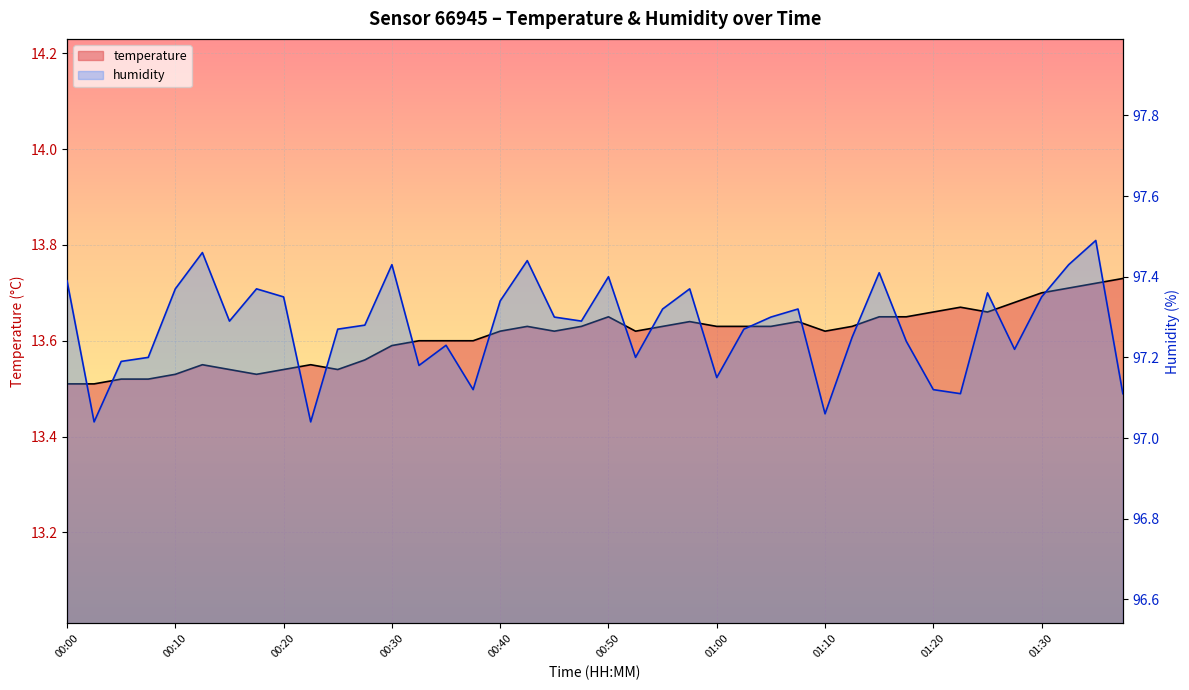

At how many categories does at least one series exceed 30?

40